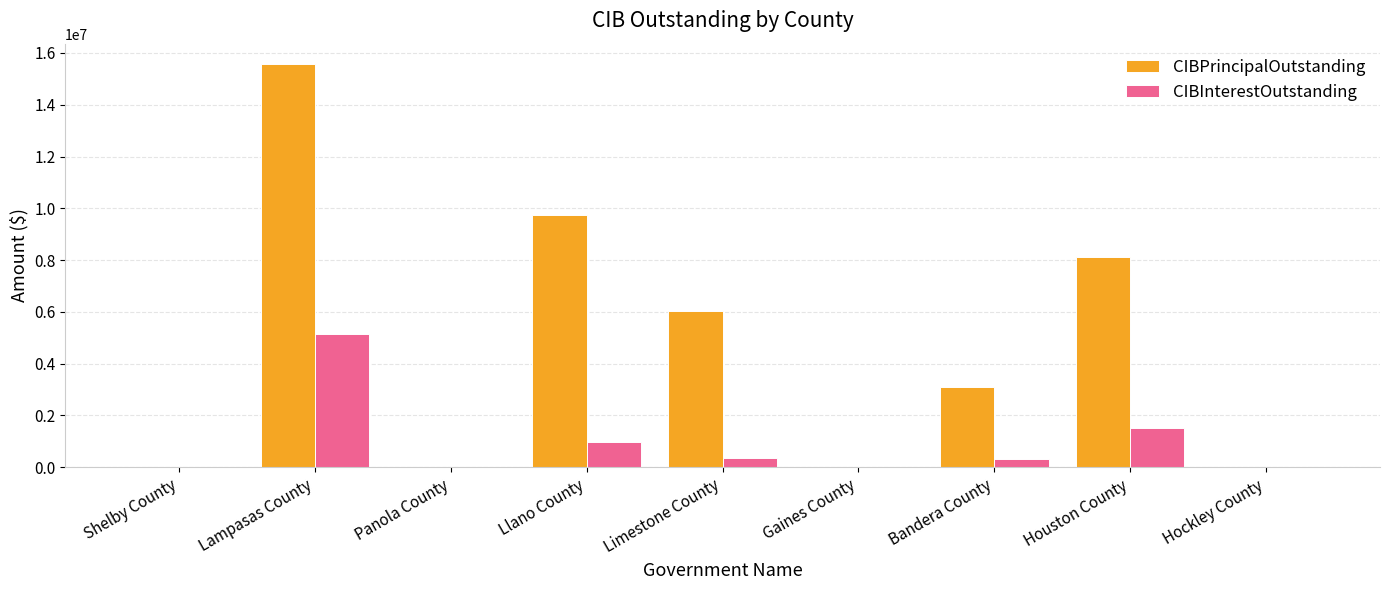

Which series changed the most between Panola County and Limestone County?

CIBPrincipalOutstanding